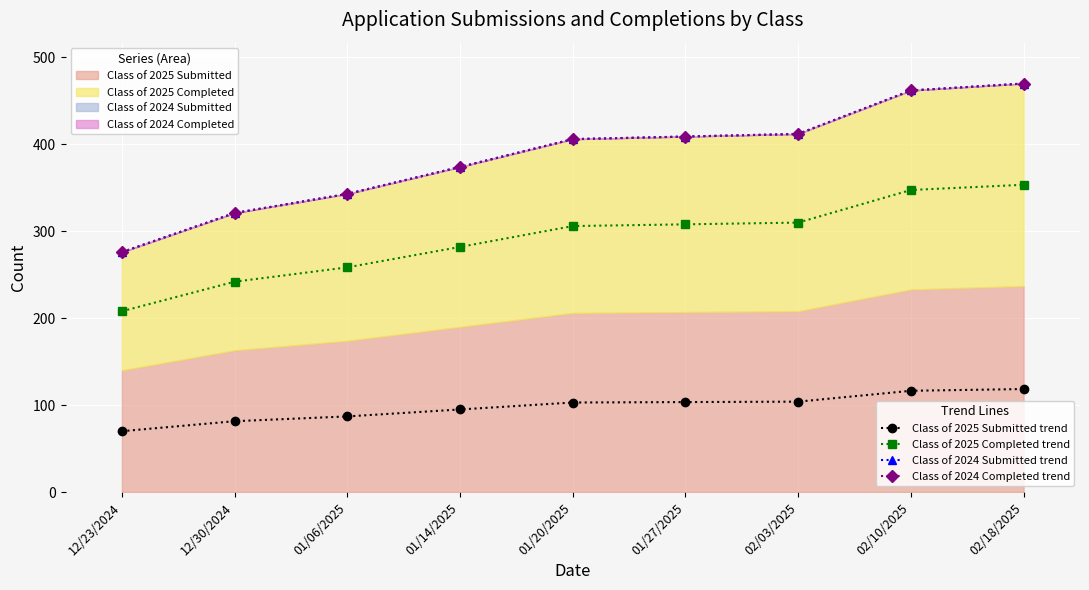

At 02/03/2025, list the series in order from smallest to largest.

Class of 2025 Submitted (line), Class of 2025 Completed (line), Class of 2024 Submitted (line), Class of 2024 Completed (line)